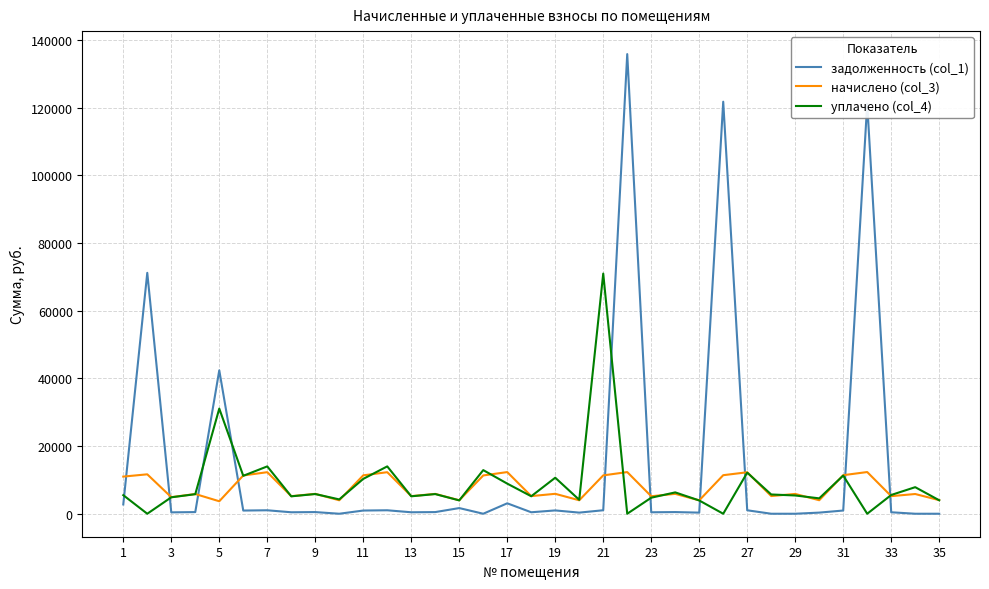

Which series has the widest spread of values?

задолженность (col_1)